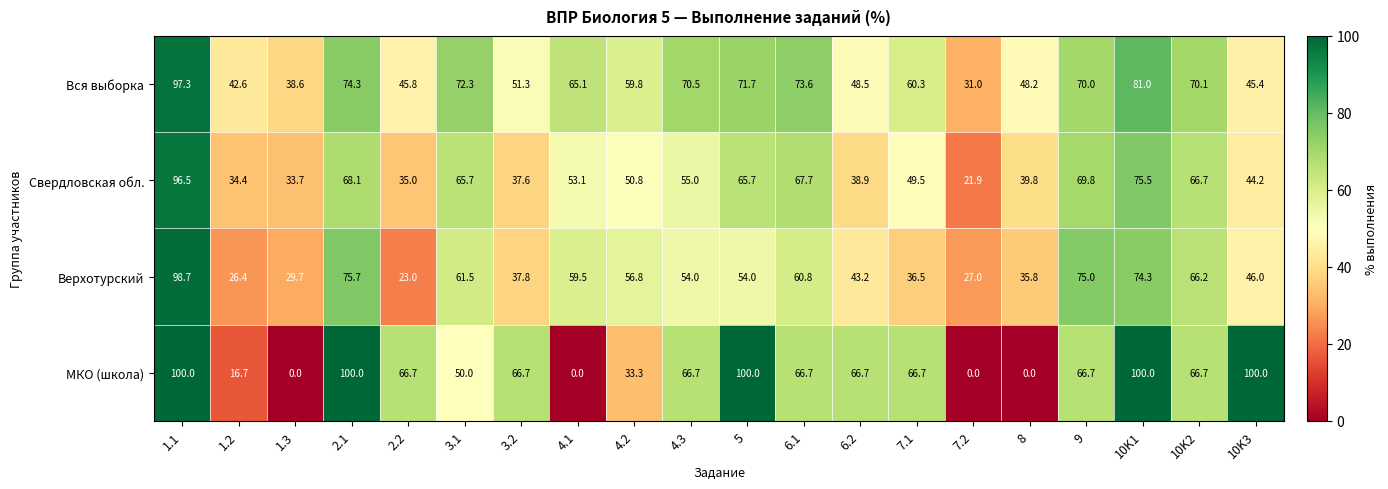

What value does the Верхотурский series have at 4.3?

54.0